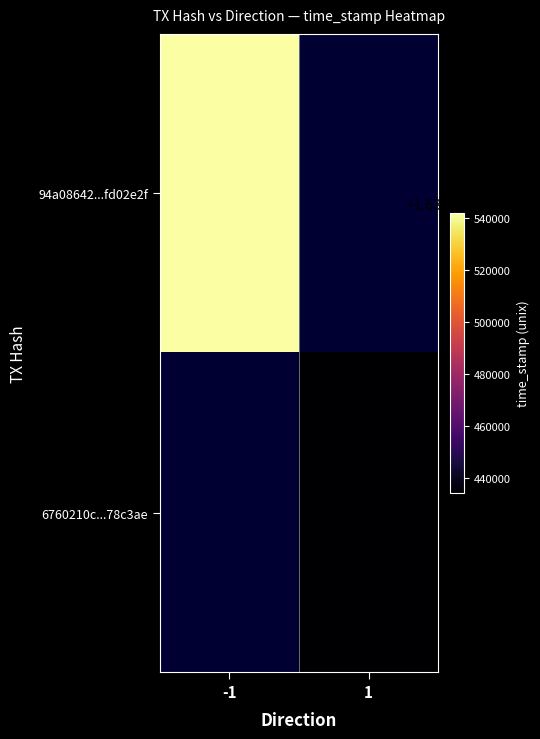

Which category has the highest value in the 94a08642...fd02e2f series?

-1